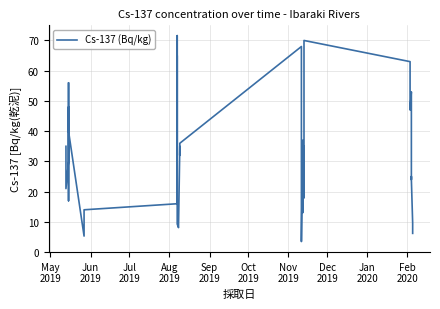

How many interior local peaks (higher than both neighbors) does the data have?

11